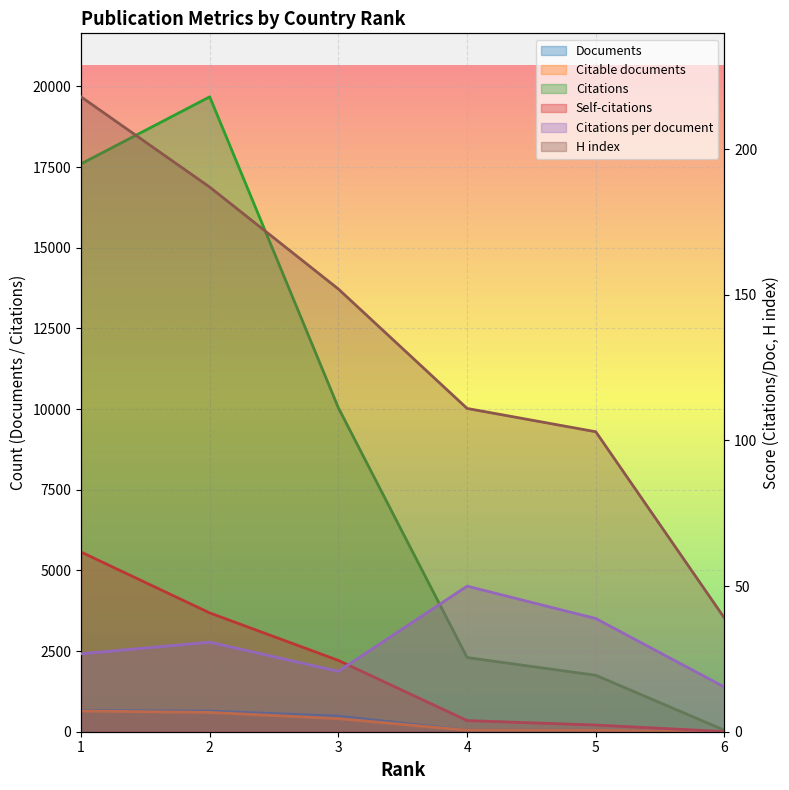

Which has a higher value, 5 or 6?

5